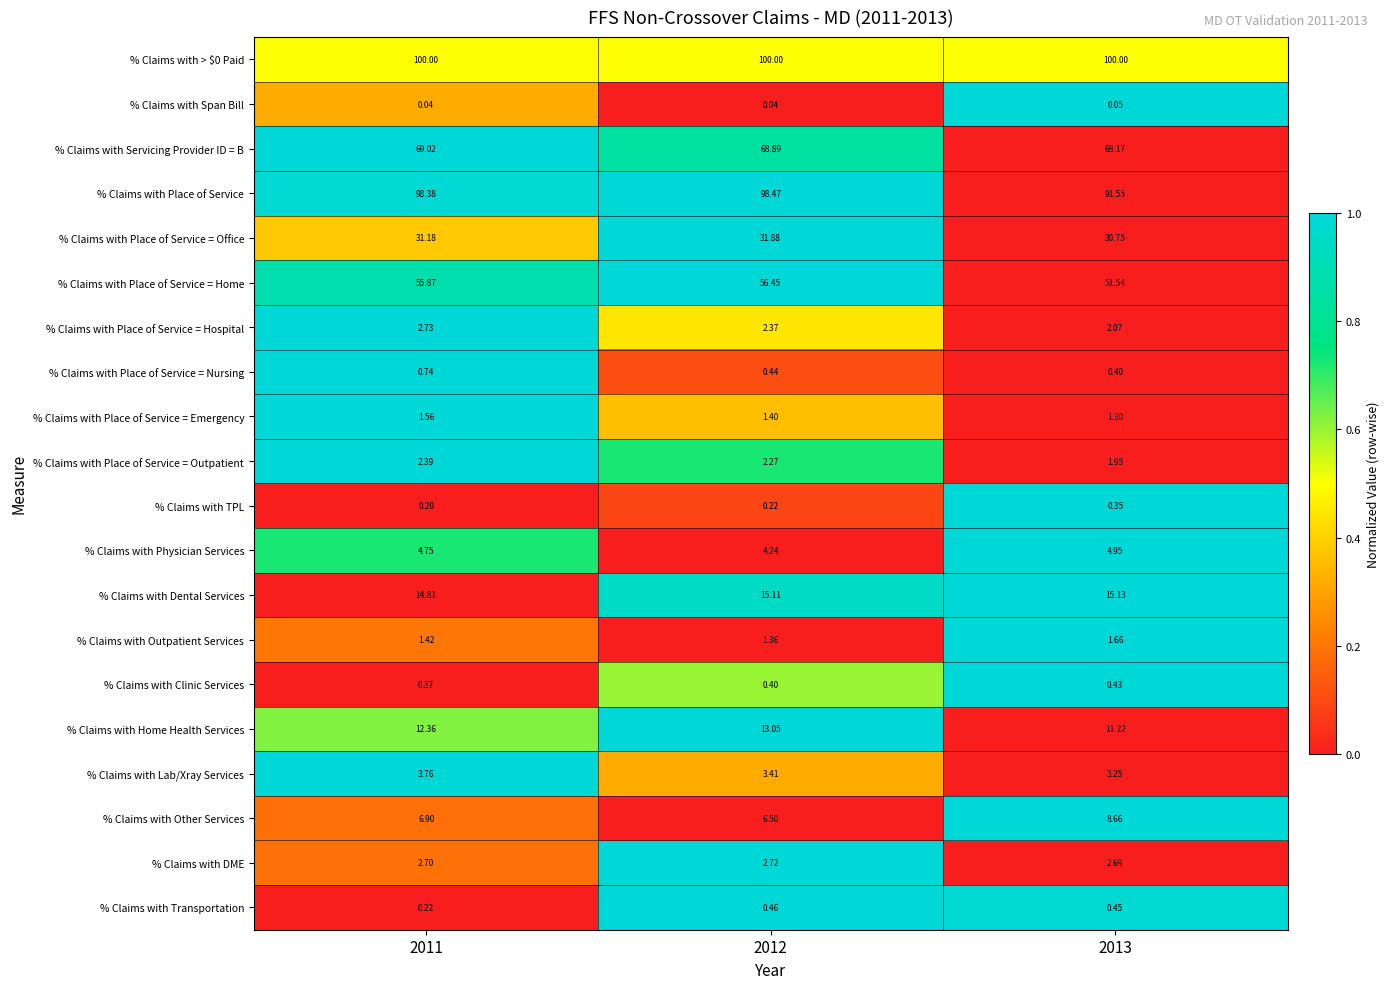

Count the number of data series in this chart.

20